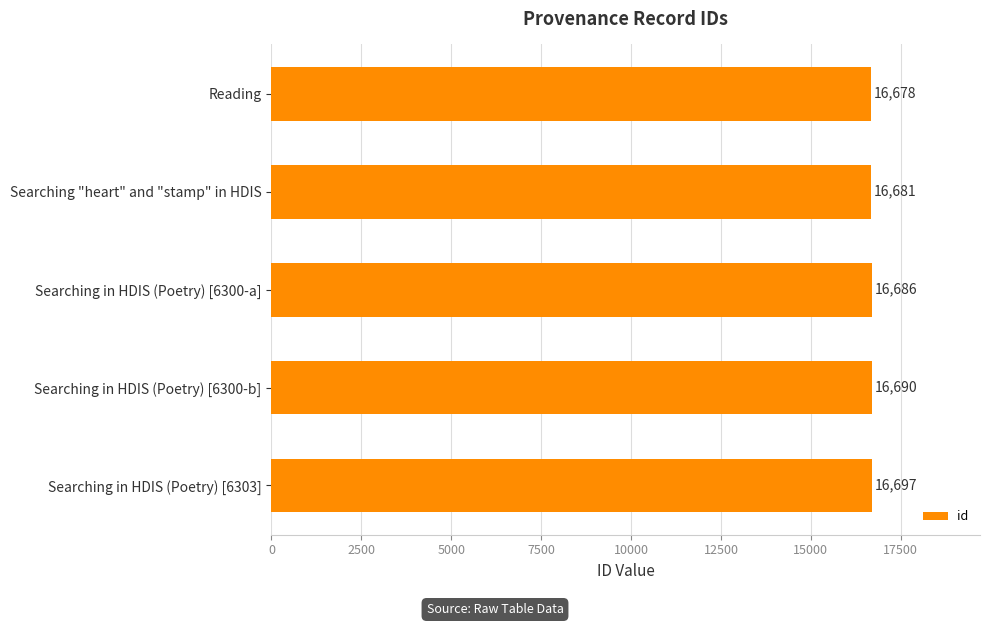

Rank the categories by value from lowest to highest.

Reading, Searching "heart" and "stamp" in HDIS, Searching in HDIS (Poetry) [6300-a], Searching in HDIS (Poetry) [6300-b], Searching in HDIS (Poetry) [6303]